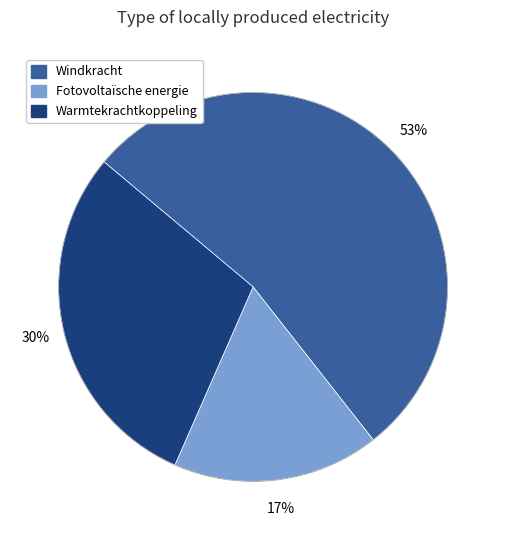

Is there any slice that represents more than half of the pie?

Yes